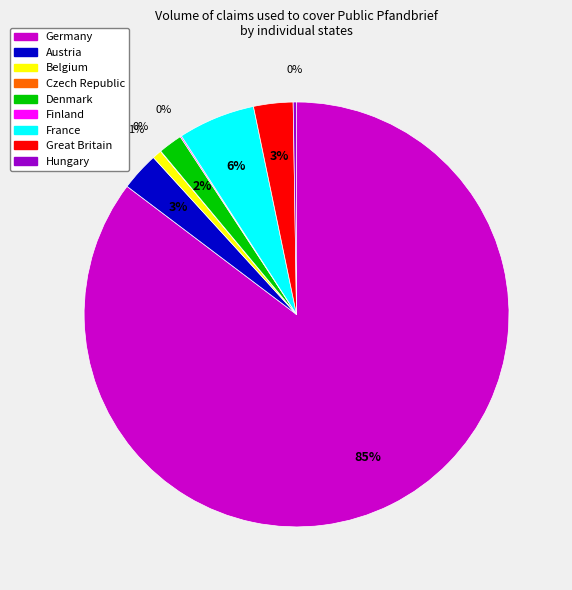

What percentage is the Denmark slice, to the nearest percent?

2%